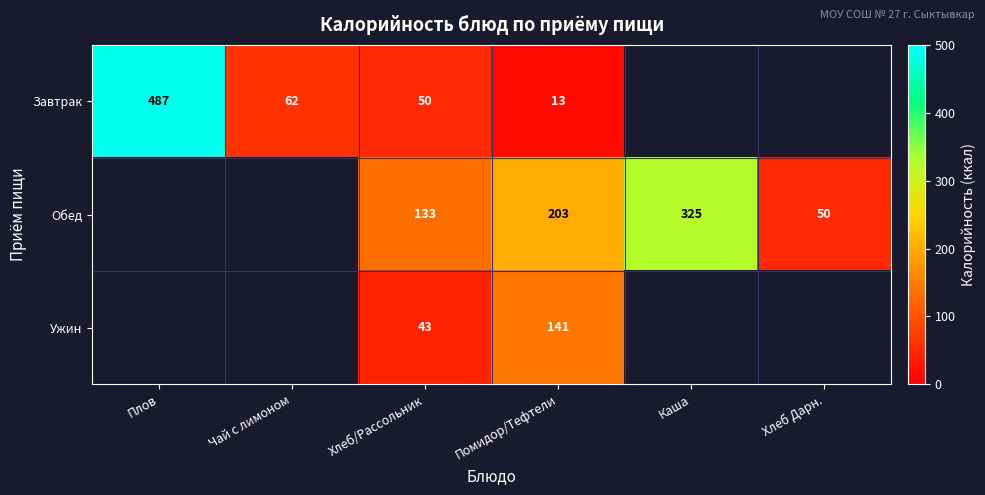

Which has a higher value, Хлеб Дарн. or Каша?

Каша